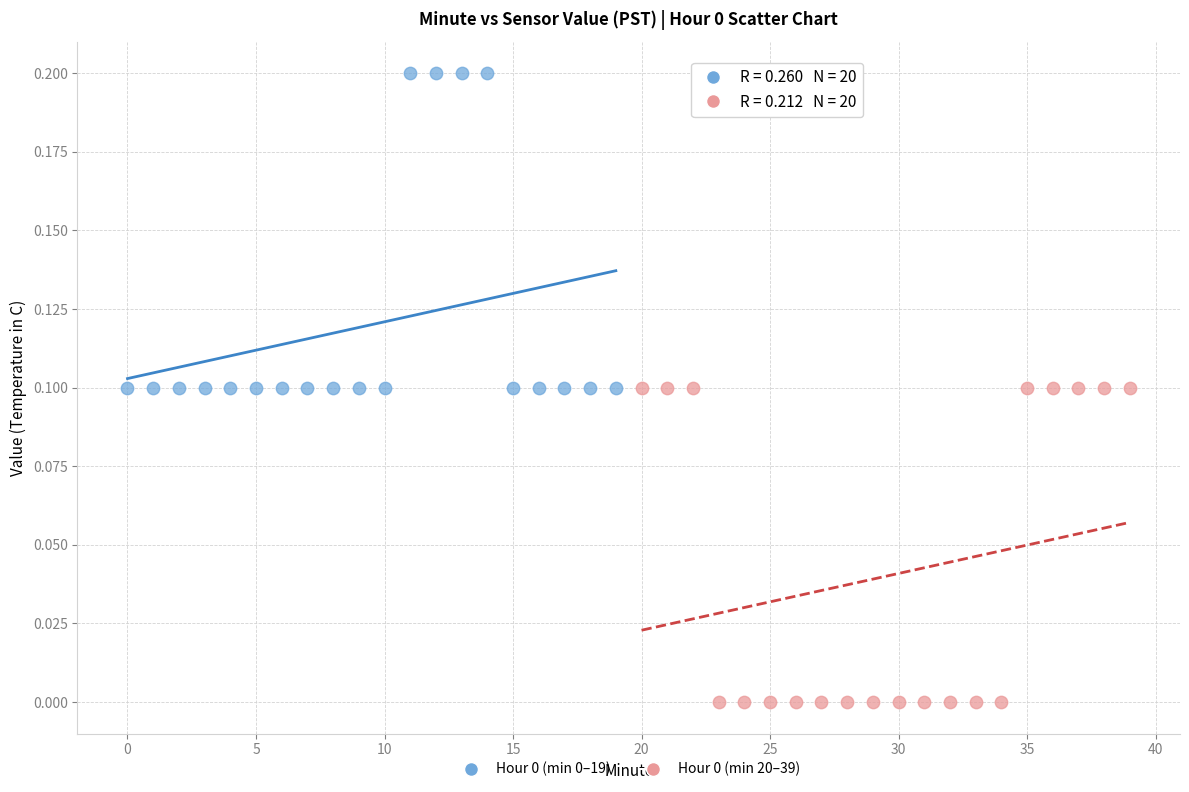

Which series reaches the minimum Y coordinate?

Hour 0 (min 20–39)